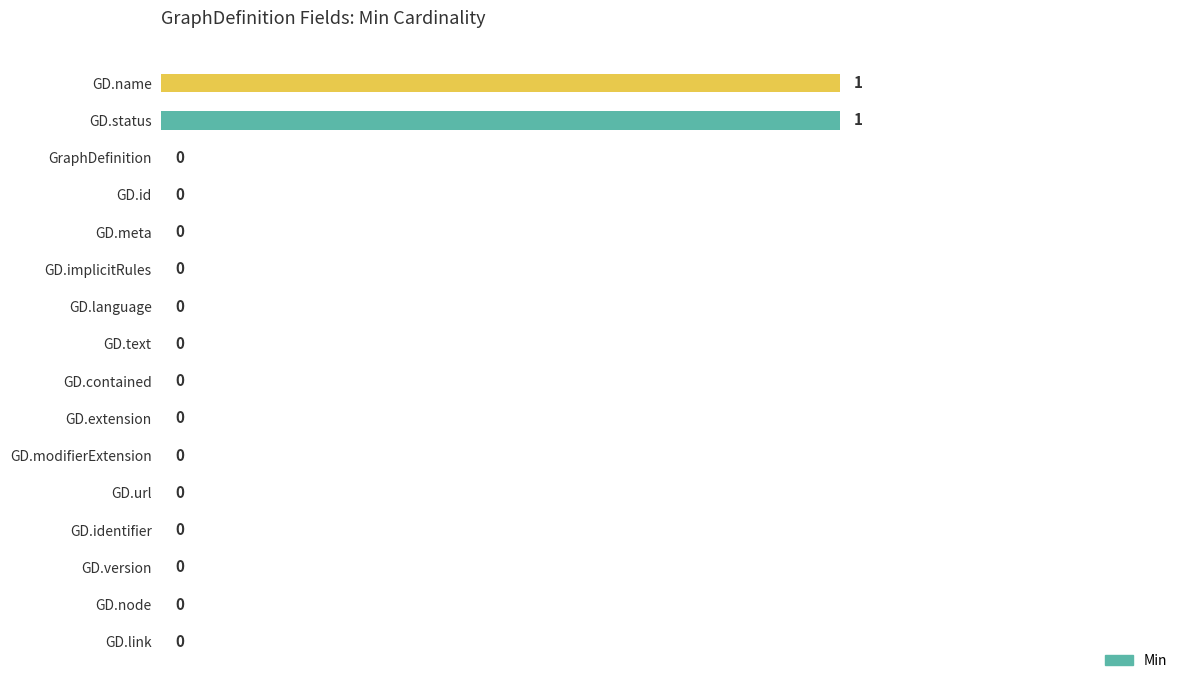

Reading bottom to top, list all the values displayed in this chart.

GD.link=0	GD.node=0	GD.version=0	GD.identifier=0	GD.url=0	GD.modifierExtension=0	GD.extension=0	GD.contained=0	GD.text=0	GD.language=0	GD.implicitRules=0	GD.meta=0	GD.id=0	GraphDefinition=0	GD.status=1	GD.name=1